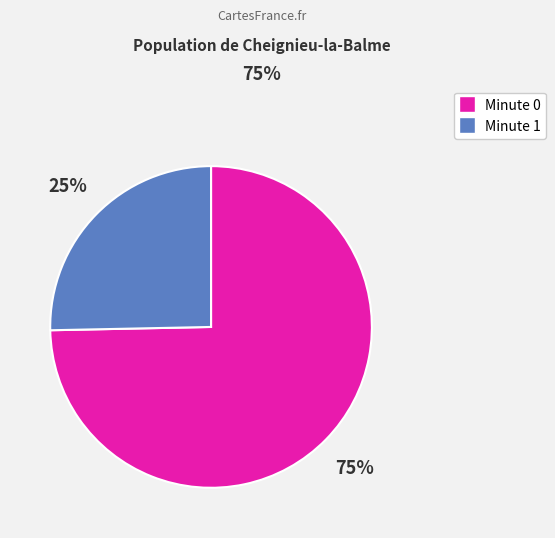

Is there a majority slice in this chart?

Yes